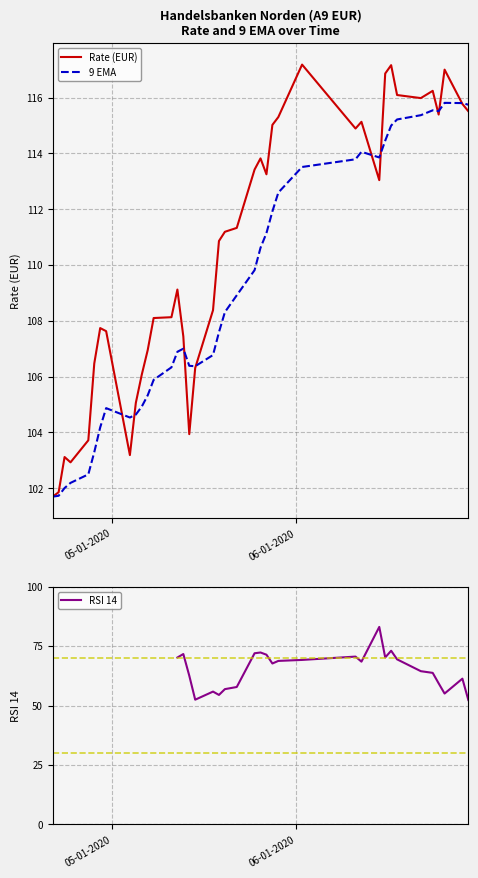

What is the lowest value of the 9 EMA series?

101.7